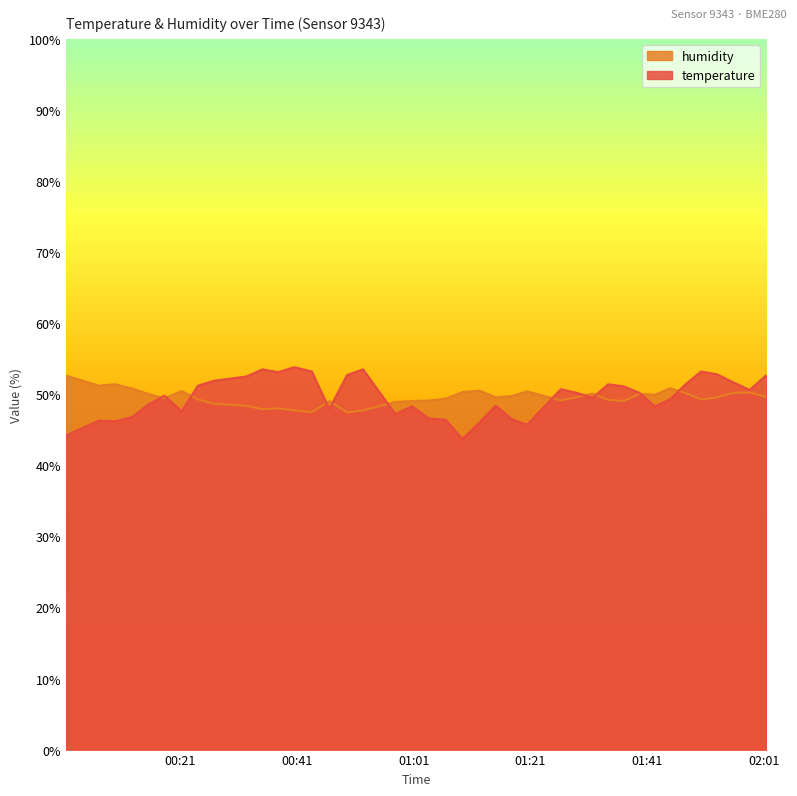

What is the maximum value shown in the chart?

53.8